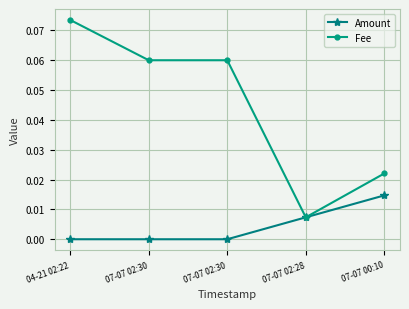

What are all the series names shown in the legend?

Amount, Fee